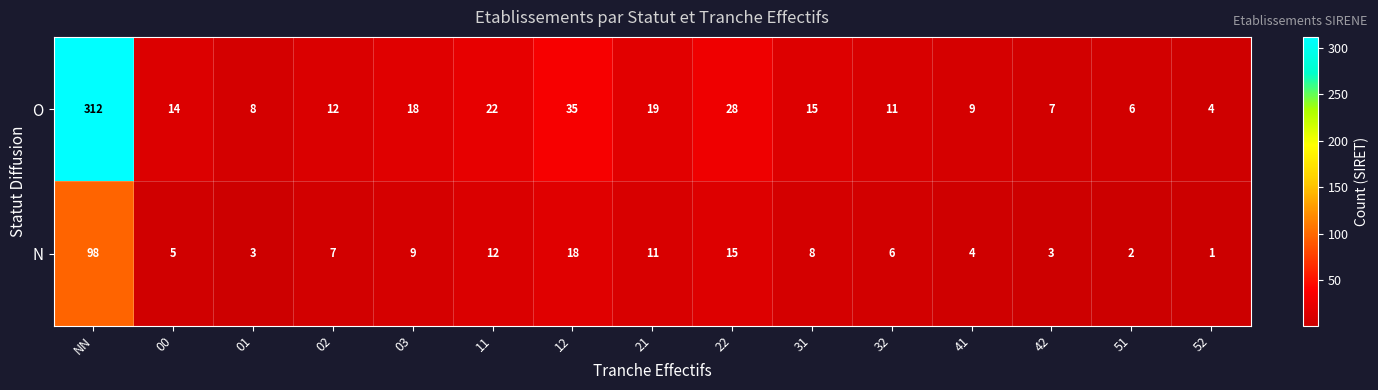

The O series shows 35 at 12. True or false?

True